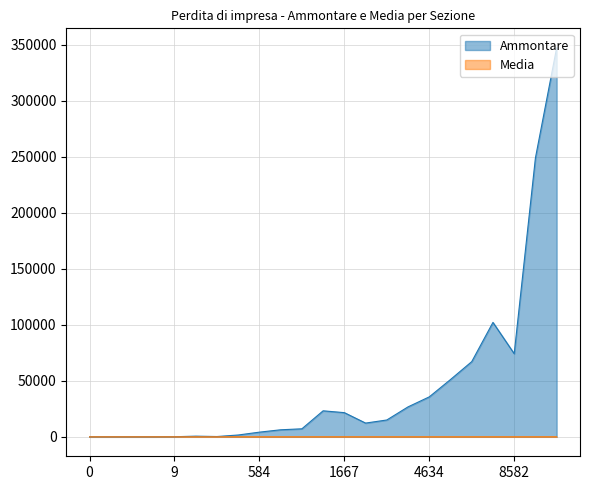

How many categories are shown in the chart?

23